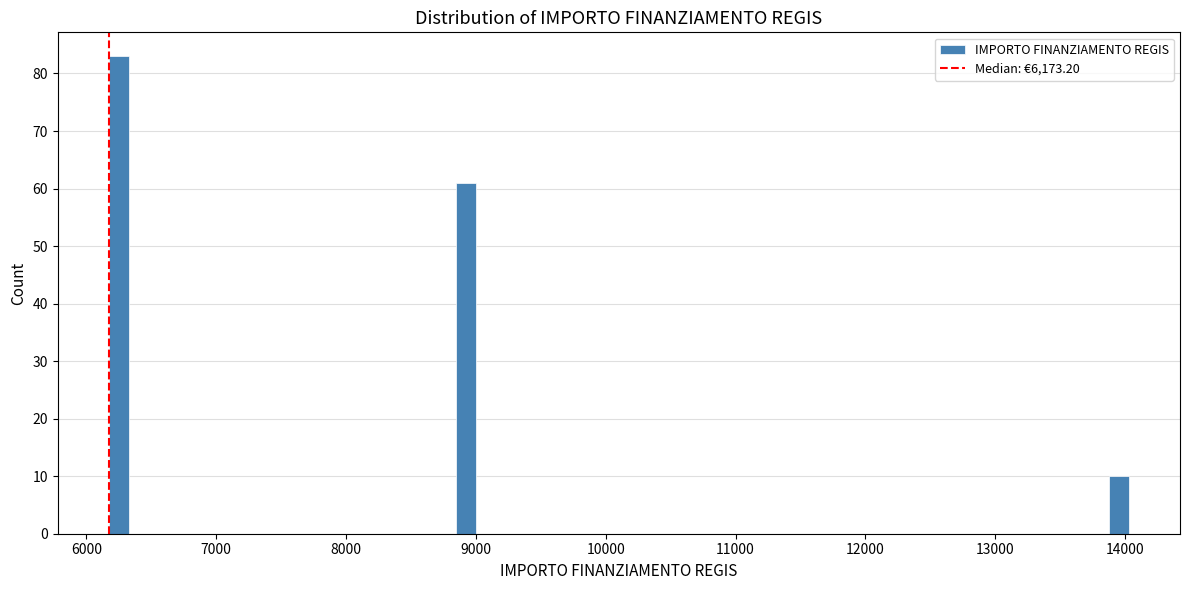

Read against the x-axis, roughly where is the centre of the tallest bar?

6300